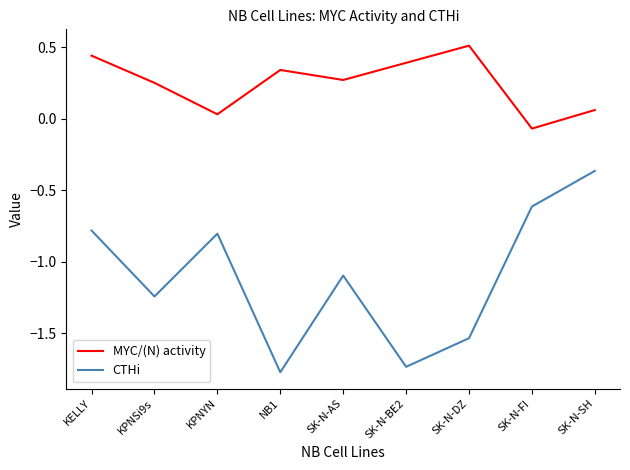

Where does the MYC/(N) activity series first go above 0?

KELLY